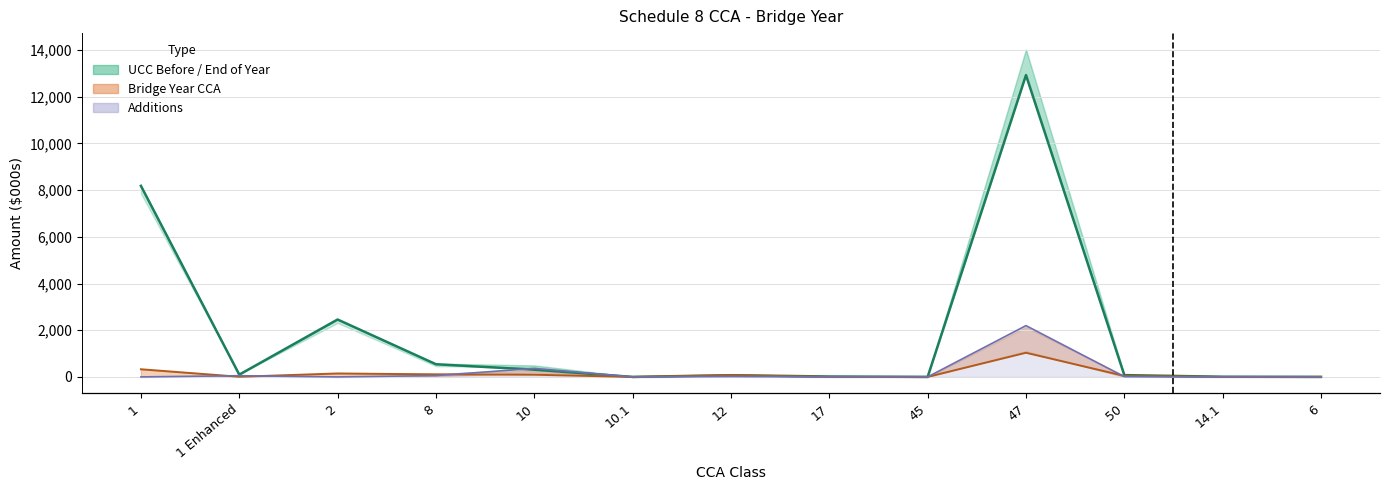

How many values are below 77?

6